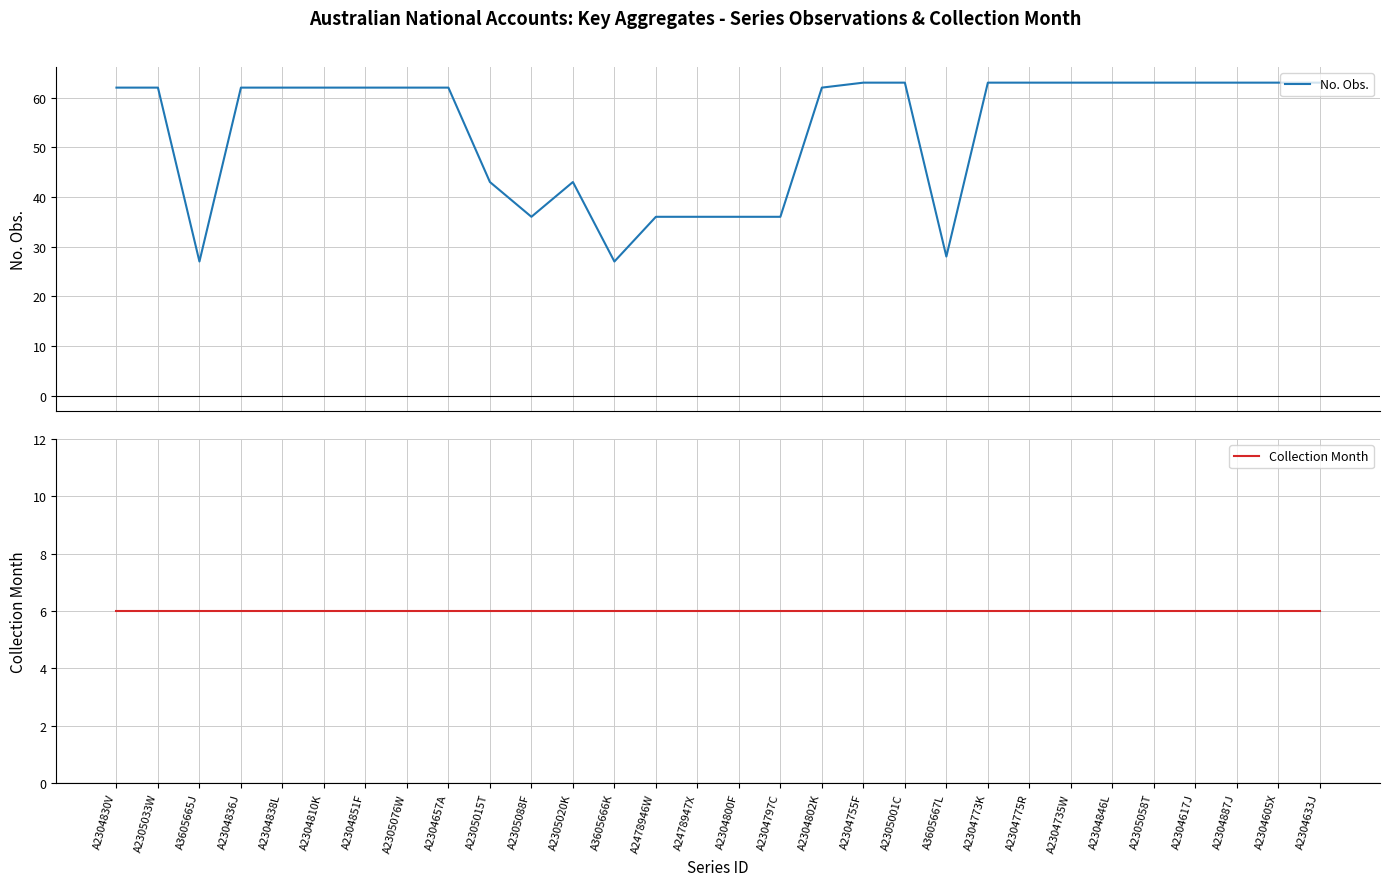

True or false: No. Obs. has more than 1 interior local peaks.

False